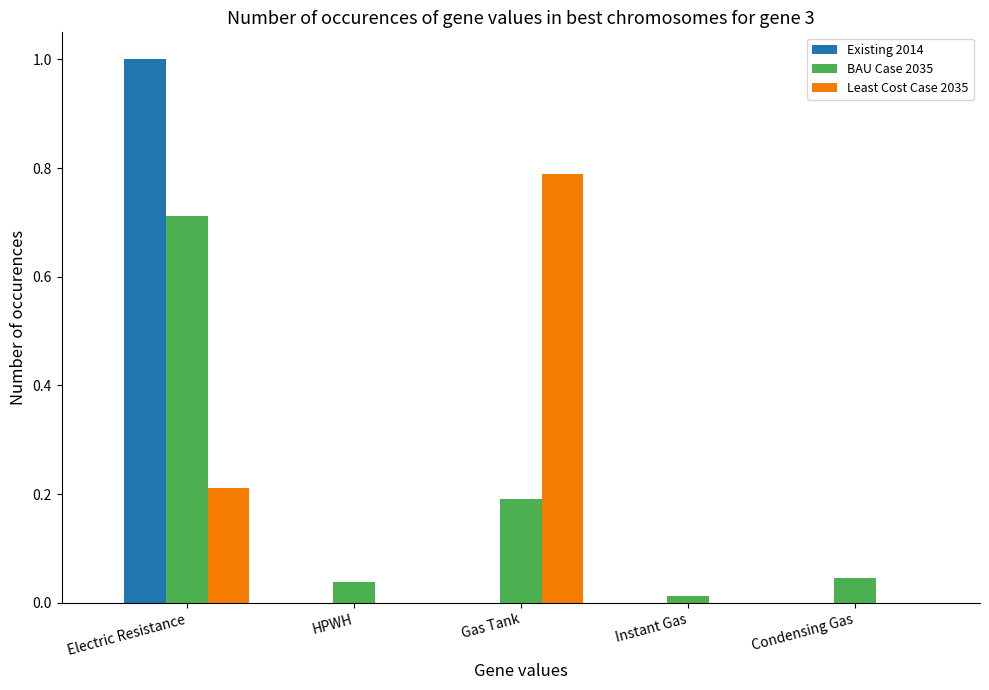

At which category is the sum across all series the highest?

Electric Resistance